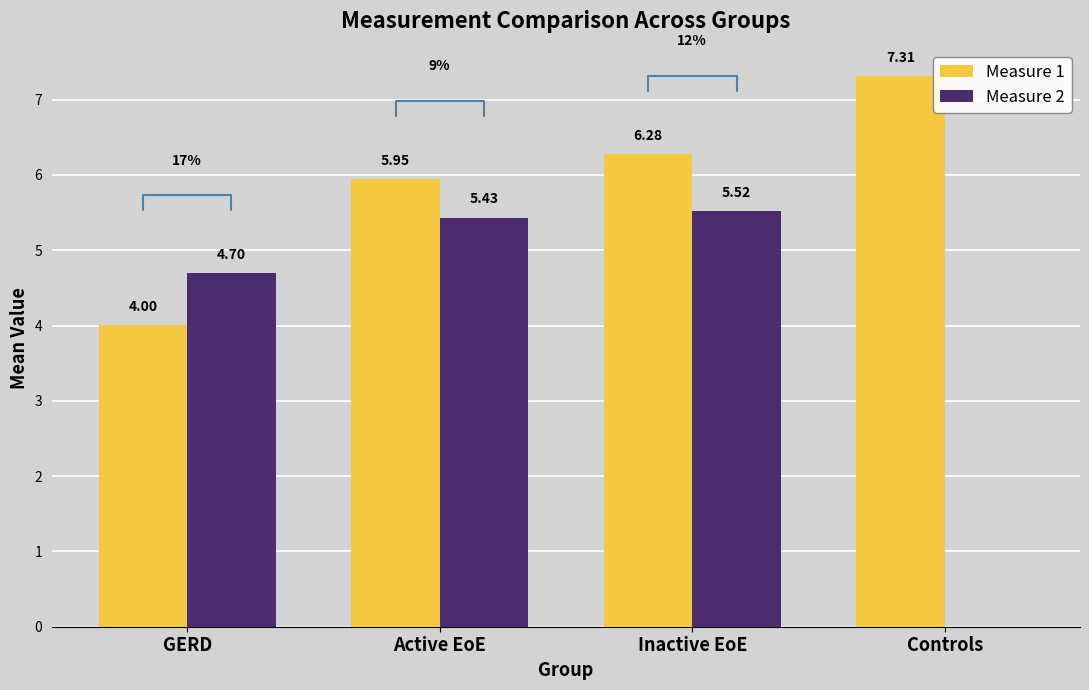

What is the sum of the Measure 2 values at Active EoE and Inactive EoE?

11.0